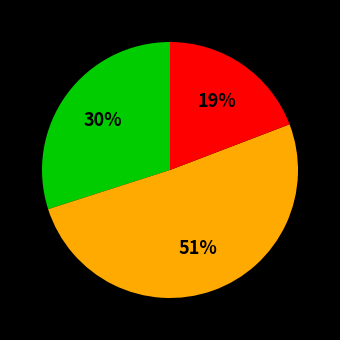

How many segments does this pie chart have?

3